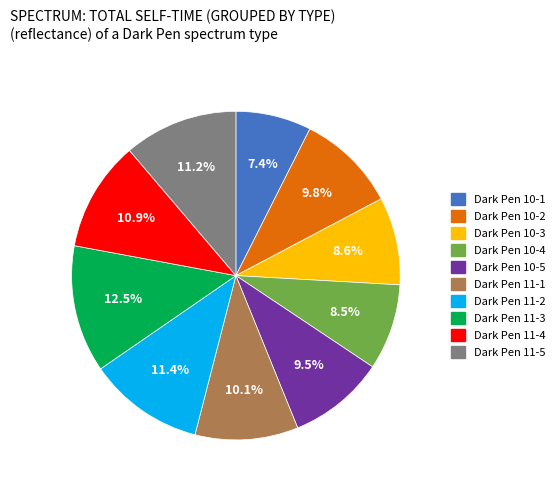

Does Dark Pen 11-4 account for over 50% of the chart?

No